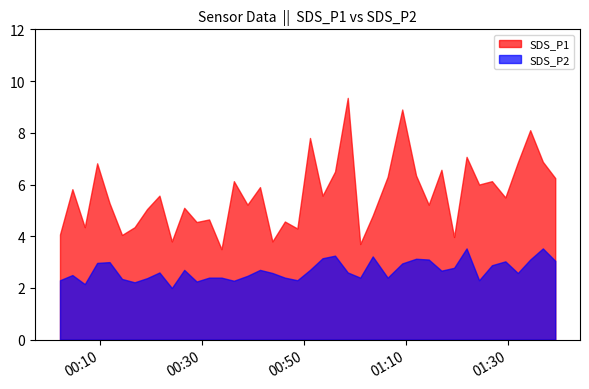

Read the SDS_P2 value at 25.

3.2